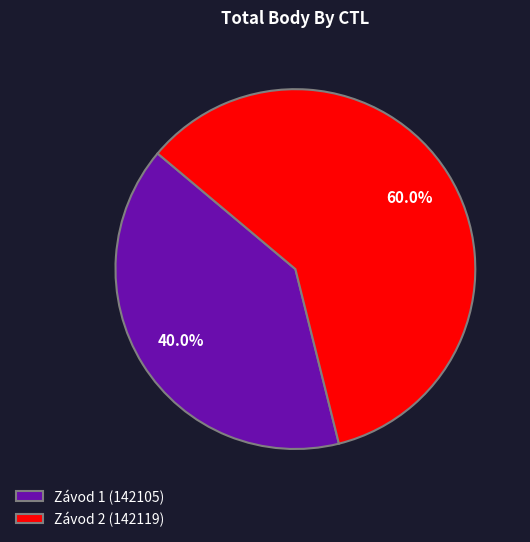

What percentage is NOT represented by Závod 1 (142105)?

60.0%